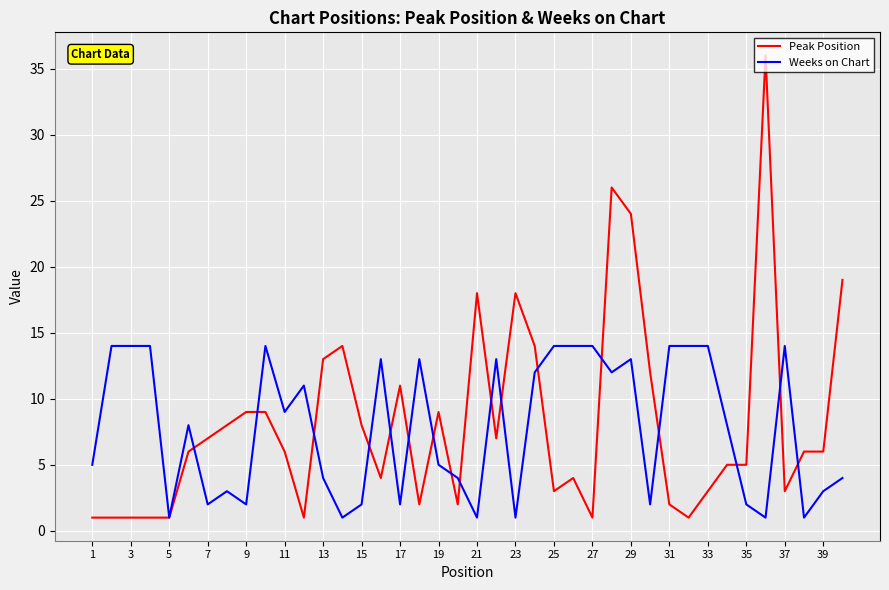

What is the maximum value for Peak Position?

36